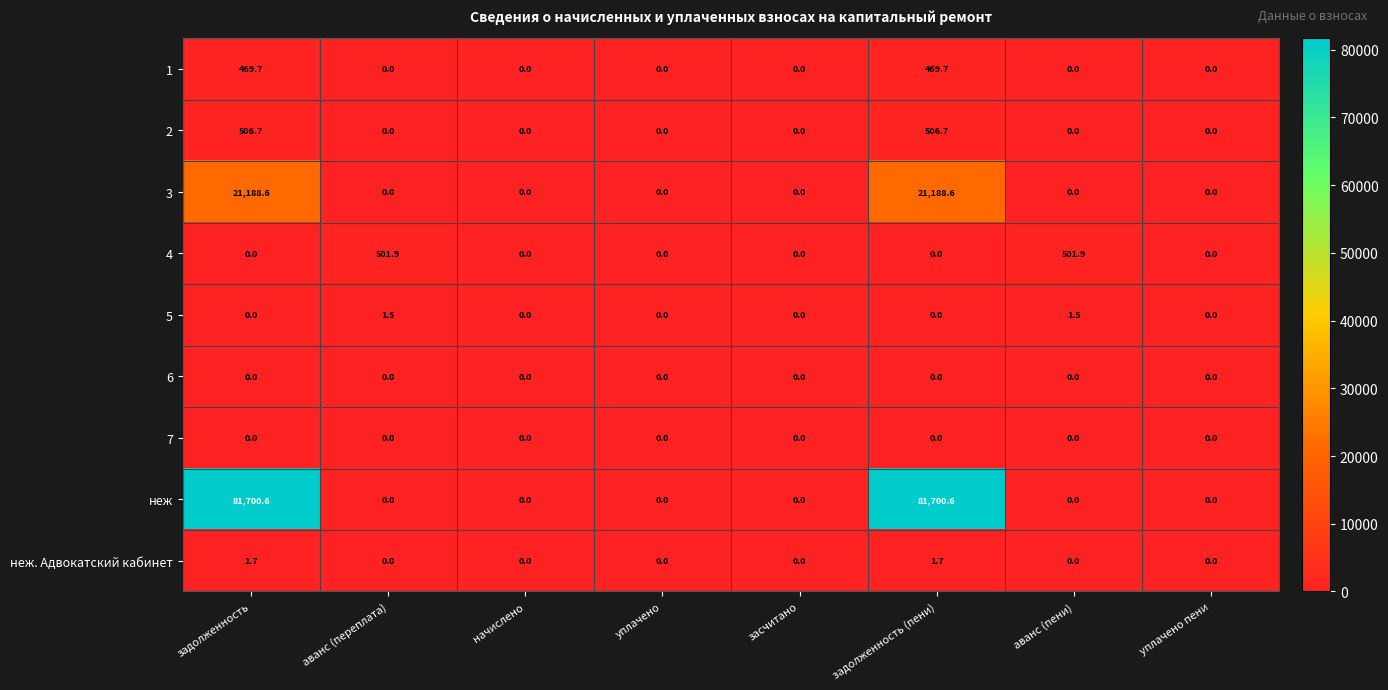

The 7 series shows 0.0 at уплачено пени. True or false?

True